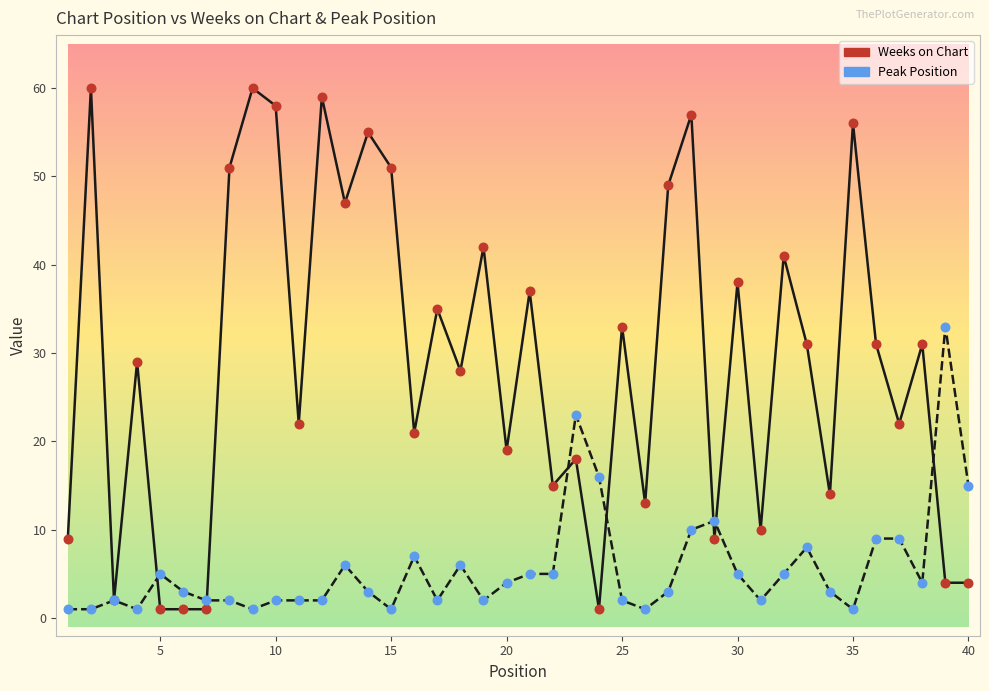

Which series has the largest total across all categories?

Weeks on Chart